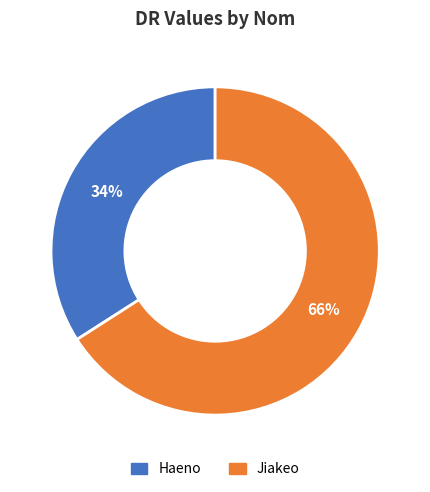

Is there any slice that represents more than half of the pie?

Yes